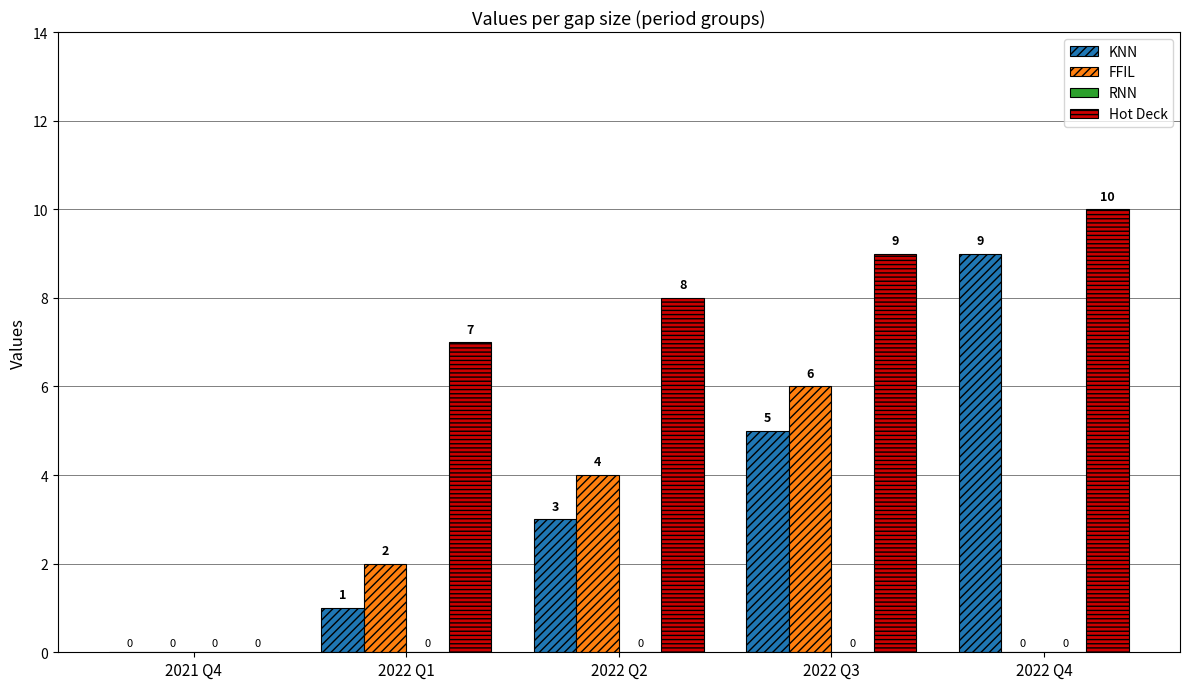

How many groups of bars are there?

5